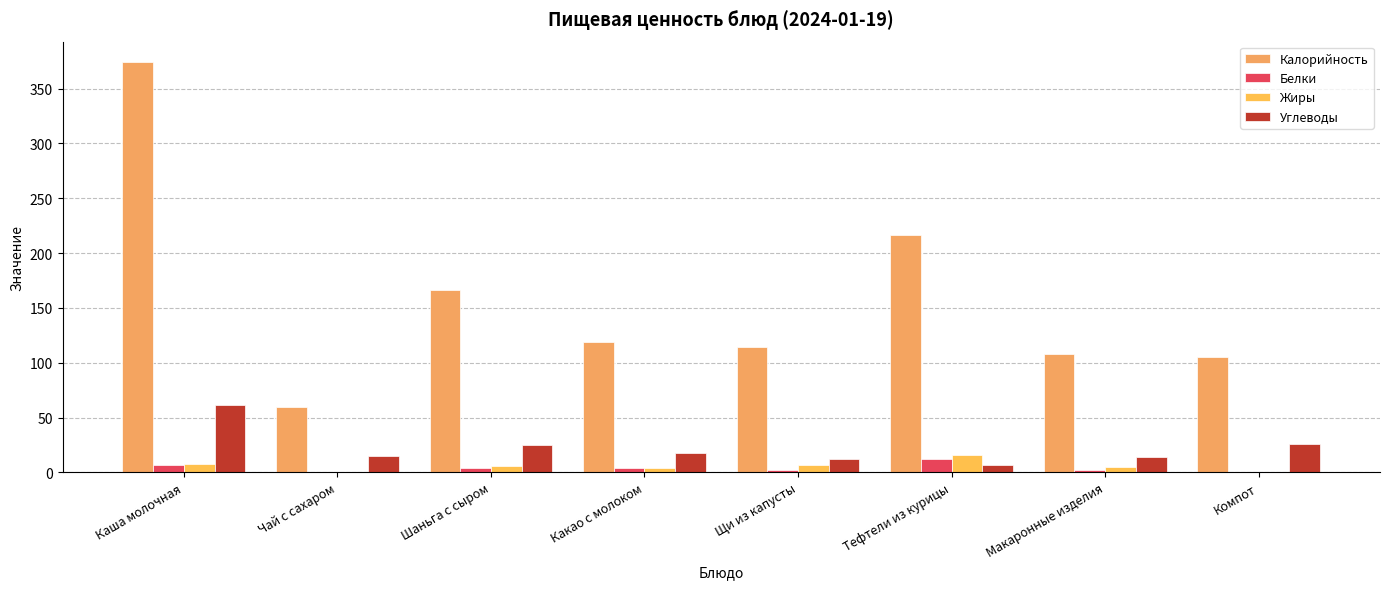

Between Чай с сахаром and Шаньга с сыром, which series saw the biggest shift?

Калорийность